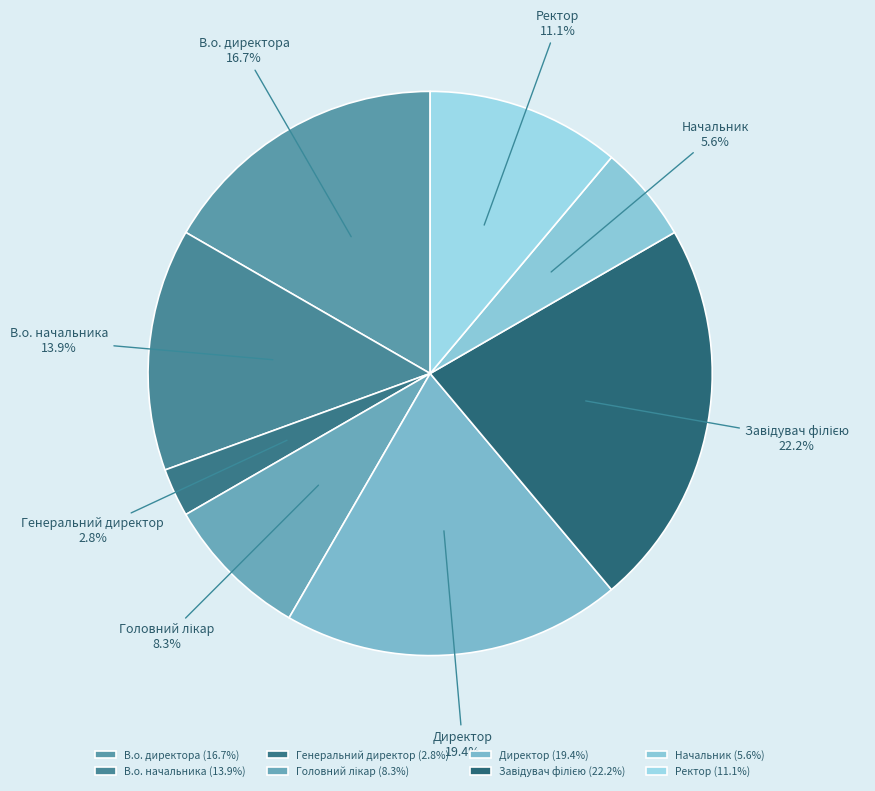

Is there any slice that represents more than half of the pie?

No